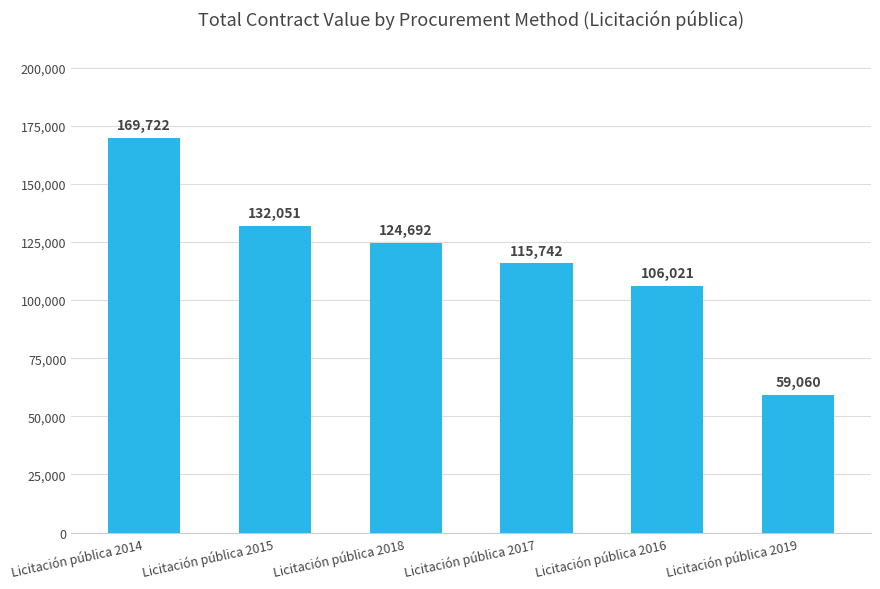

Which has a higher value, Licitación pública 2019 or Licitación pública 2014?

Licitación pública 2014